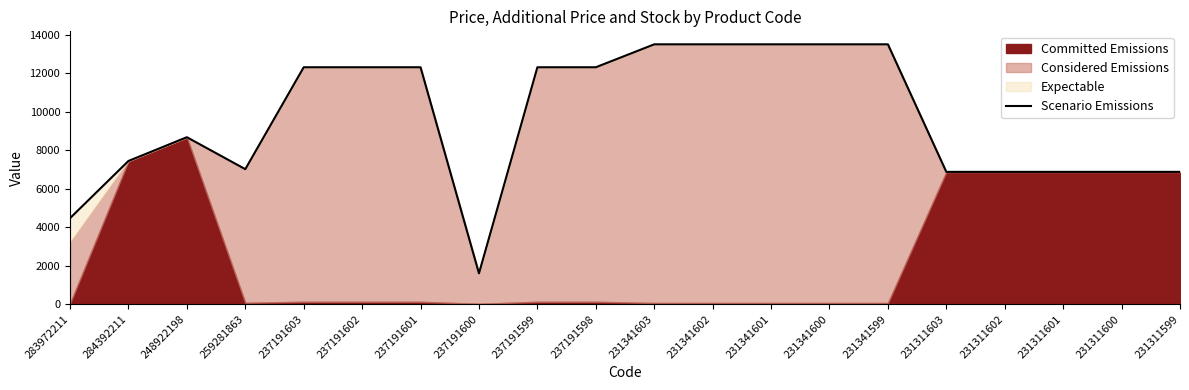

At which category does the data reach its first local peak?

248922198